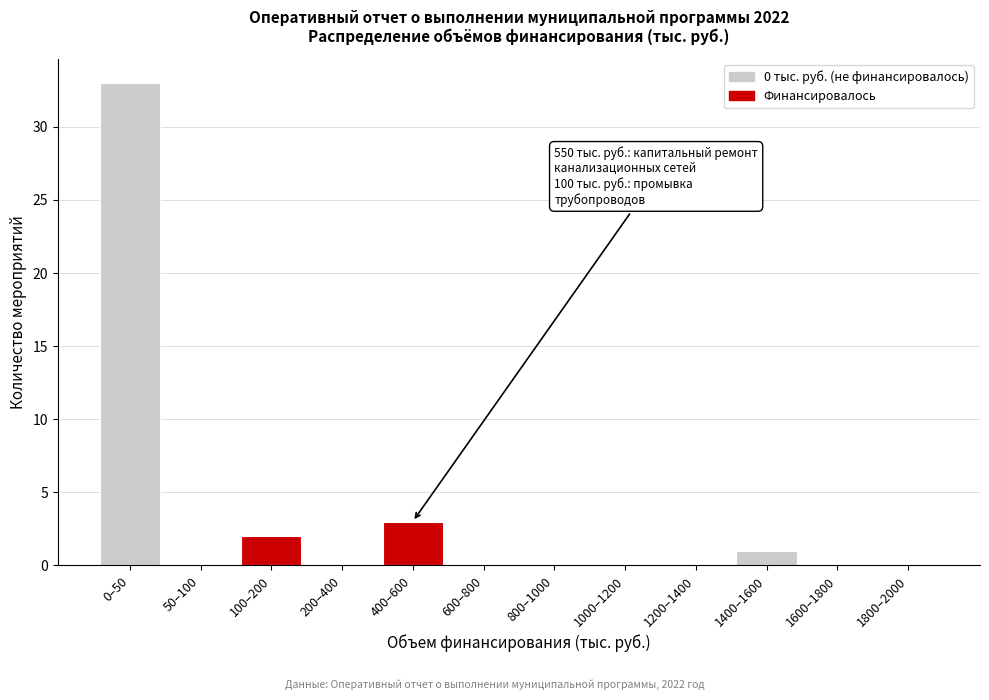

Reading left to right, list all the values displayed in this chart.

0–50=33	50–100=0	100–200=2	200–400=0	400–600=3	600–800=0	800–1000=0	1000–1200=0	1200–1400=0	1400–1600=1	1600–1800=0	1800–2000=0